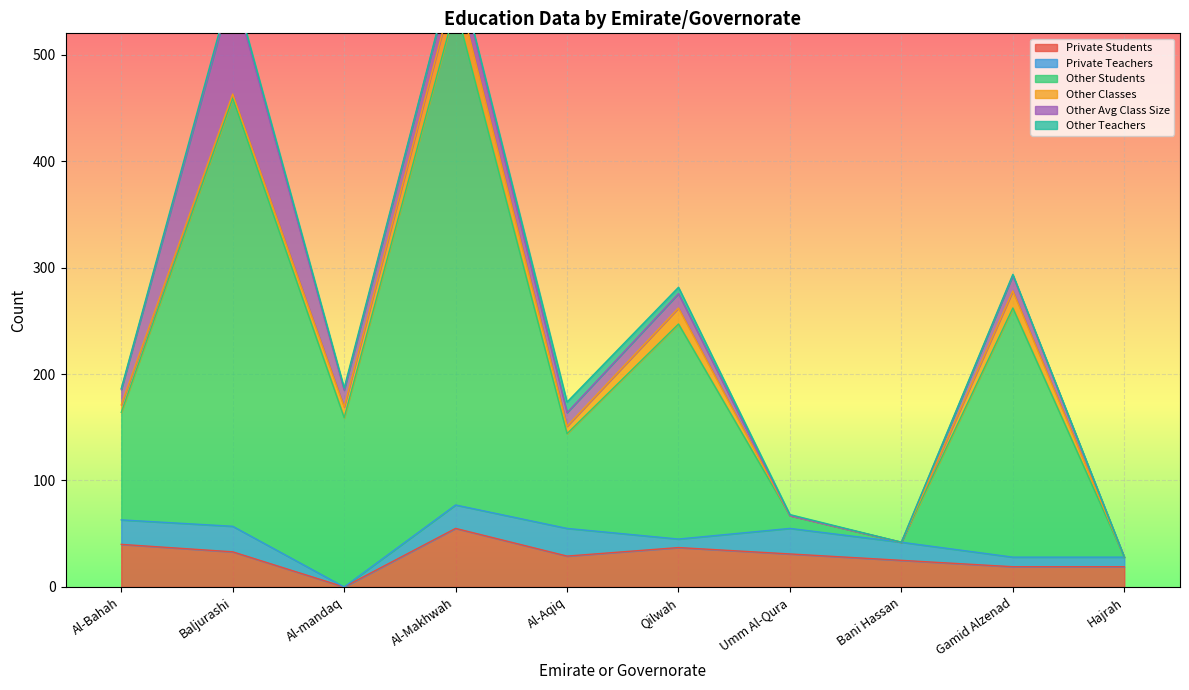

The value of Private Students at Bani Hassan is 25. True or false?

True